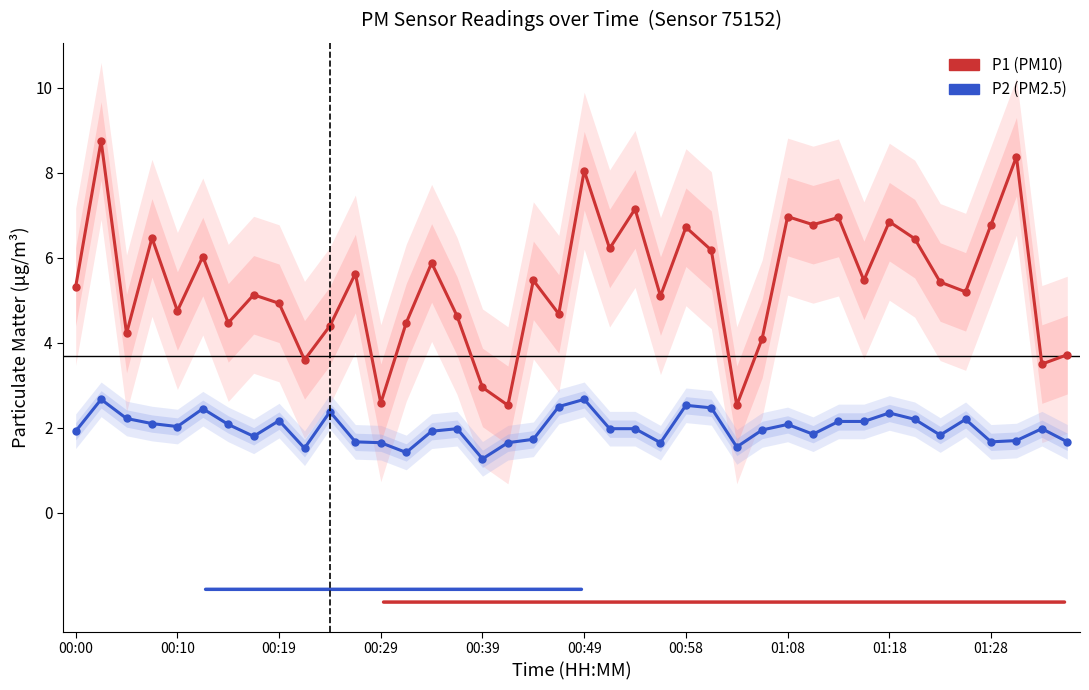

True or false: P2 (light) and P2 intersect in this chart.

False